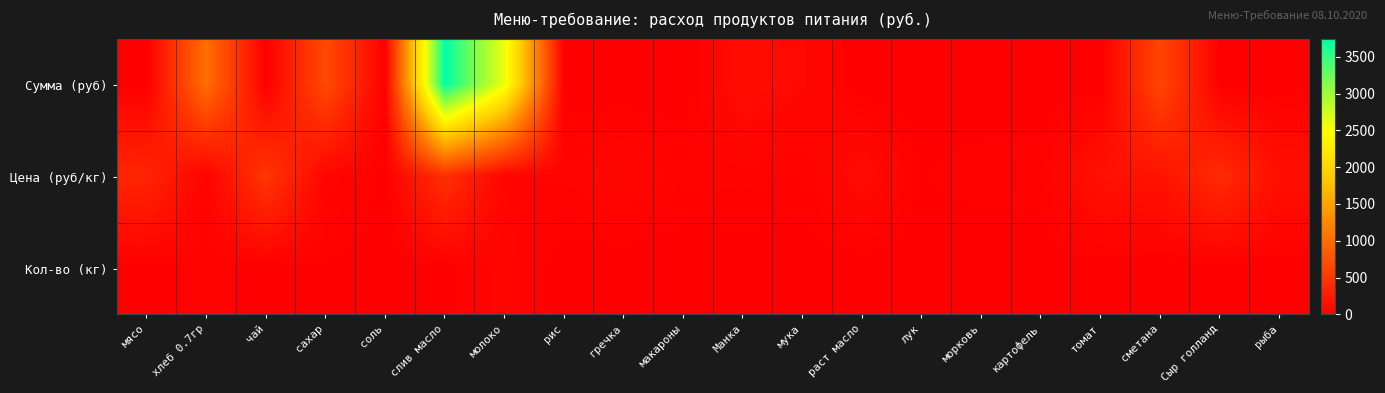

Reading left to right, what are all the values shown in this chart?

Сумма (руб): мясо=0.0	хлеб 0.7гр=1014.2	чай=0.0	сахар=683.4	соль=4.3	слив масло=3739.3	молоко=2586.2	рис=0.0	гречка=0.0	макароны=0.0	Манка=124.2	мука=85.2	раст масло=0.0	лук=0.0	морковь=0.0	картофель=0.0	томат=0.0	сметана=639.0	Сыр голланд=0.0	рыба=0.0
Цена (руб/кг): мясо=350.0	хлеб 0.7гр=28.6	чай=500.0	сахар=55.0	соль=12.0	слив масло=438.9	молоко=47.0	рис=47.0	гречка=70.0	макароны=32.0	Манка=35.0	мука=24.0	раст масло=115.0	лук=15.0	морковь=25.0	картофель=25.0	томат=164.3	сметана=180.0	Сыр голланд=400.0	рыба=150.0
Кол-во (кг): мясо=0.0	хлеб 0.7гр=35.5	чай=0.0	сахар=12.4	соль=0.4	слив масло=8.5	молоко=55.0	рис=0.0	гречка=0.0	макароны=0.0	Манка=3.5	мука=3.5	раст масло=0.0	лук=0.0	морковь=0.0	картофель=0.0	томат=0.0	сметана=3.5	Сыр голланд=0.0	рыба=0.0